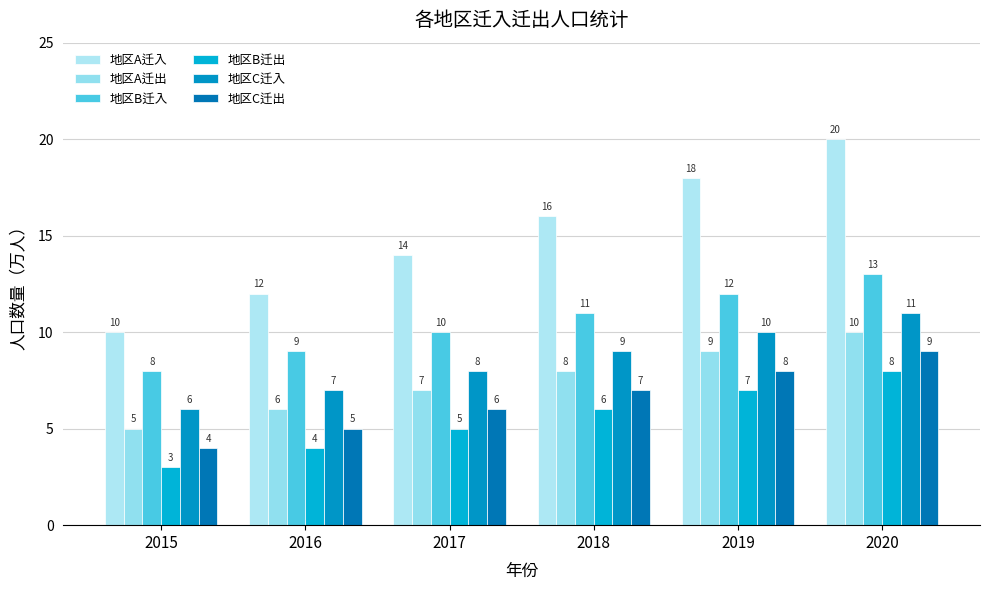

Reading right to left, transcribe all the data shown in this chart.

地区A迁入: 20	18	16	14	12	10
地区A迁出: 10	9	8	7	6	5
地区B迁入: 13	12	11	10	9	8
地区B迁出: 8	7	6	5	4	3
地区C迁入: 11	10	9	8	7	6
地区C迁出: 9	8	7	6	5	4